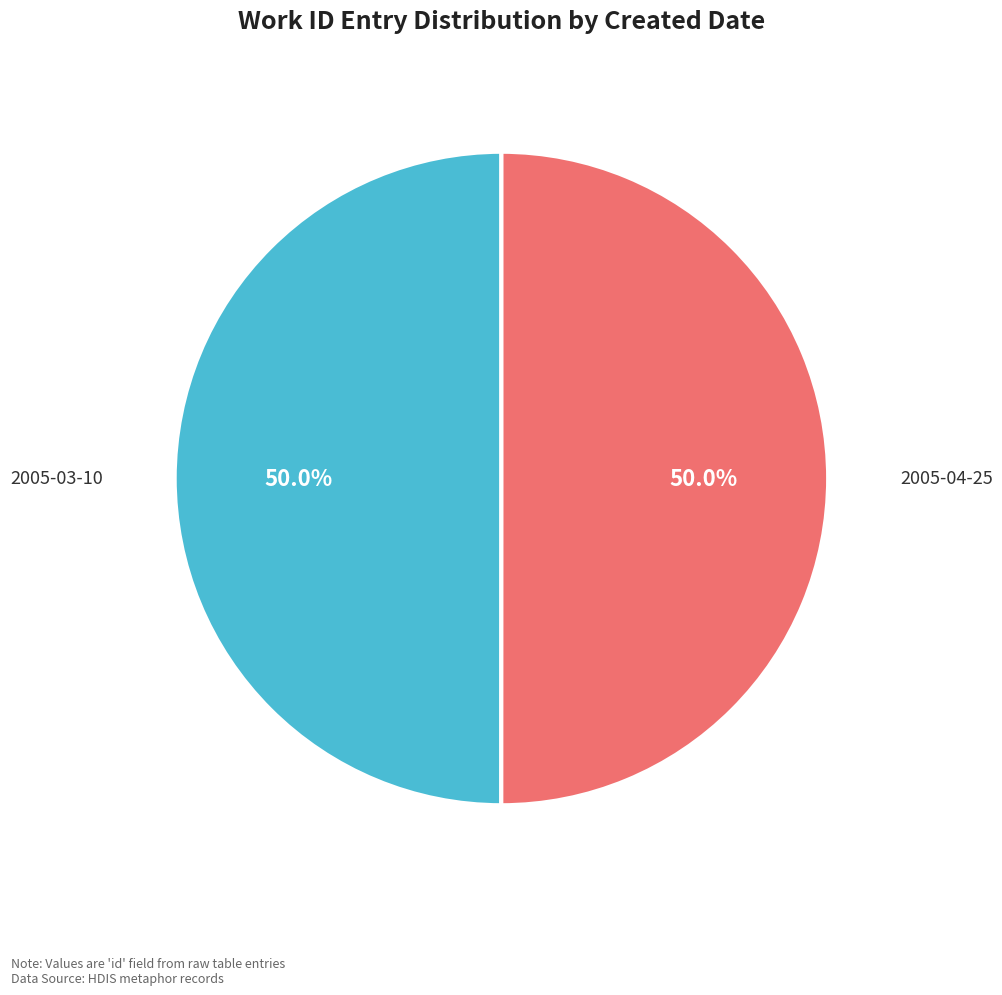

Approximately how many times larger is the value at 2005-04-25 compared to 2005-03-10?

1.0